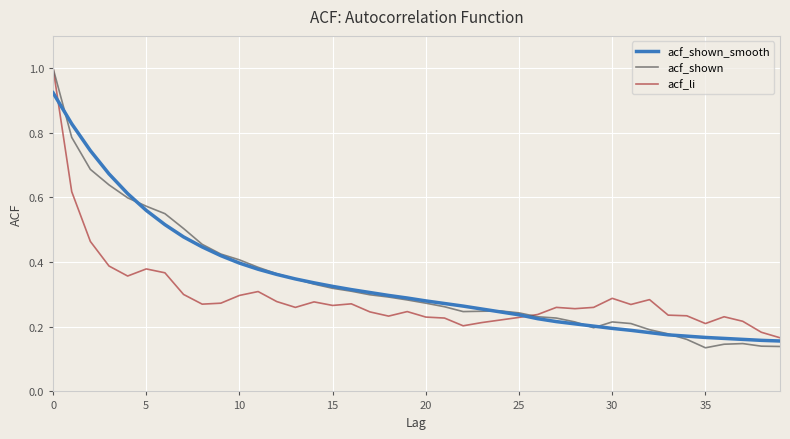

Which series has the widest spread of values?

acf_shown